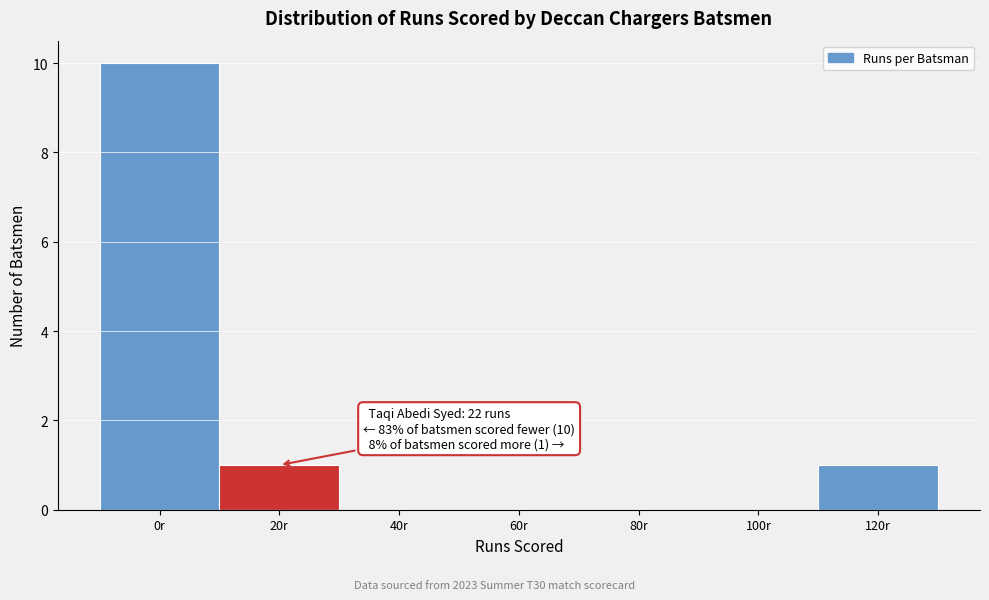

Reading left to right, extract all data points from this chart.

0r=10	20r=1	40r=0	60r=0	80r=0	100r=0	120r=1